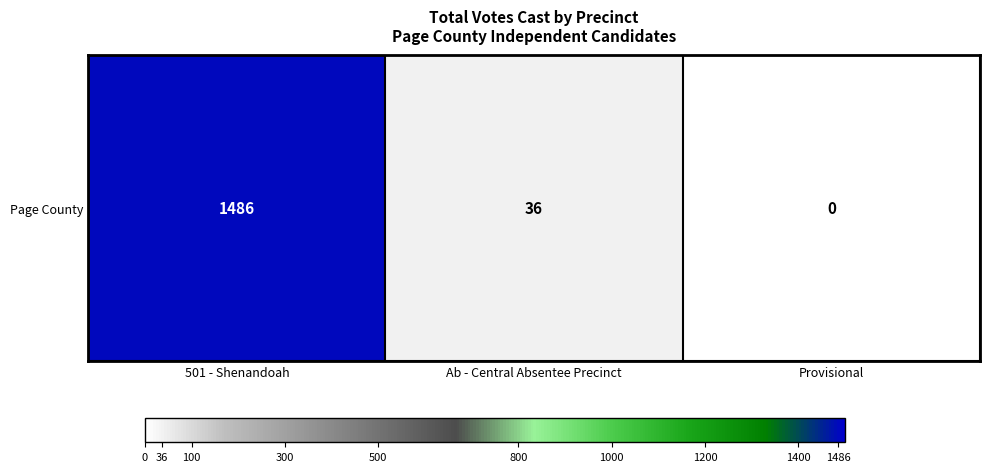

Reading left to right, transcribe all the data shown in this chart.

1486	36	0